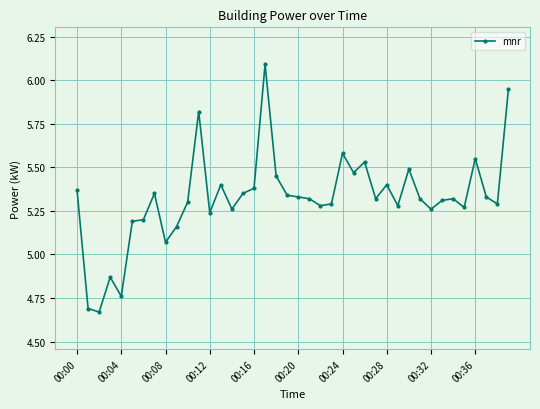

What is the maximum value shown in the chart?

6.1